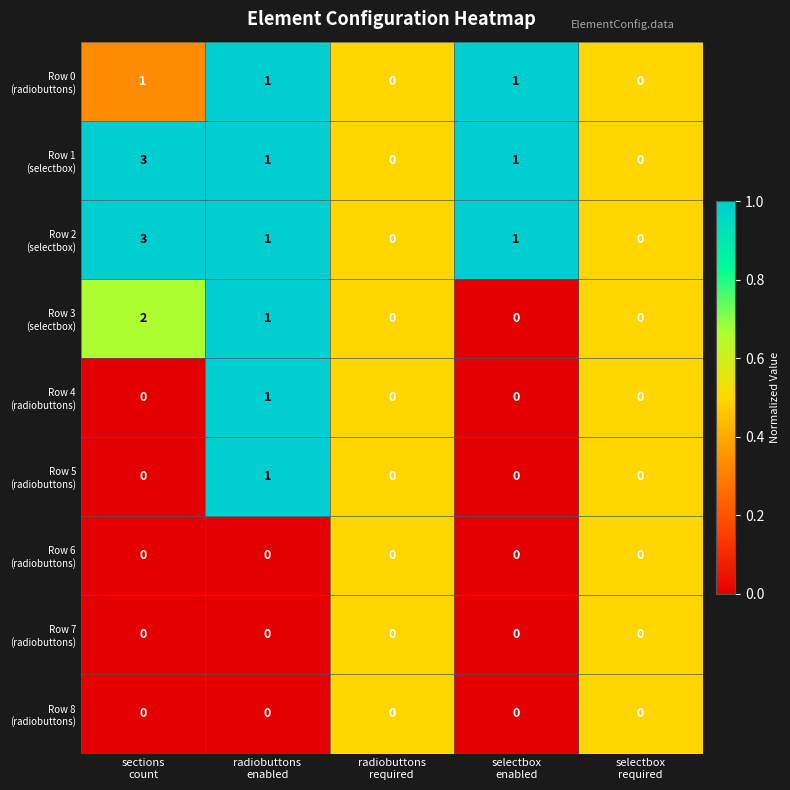

What is the maximum value shown in the chart?

3